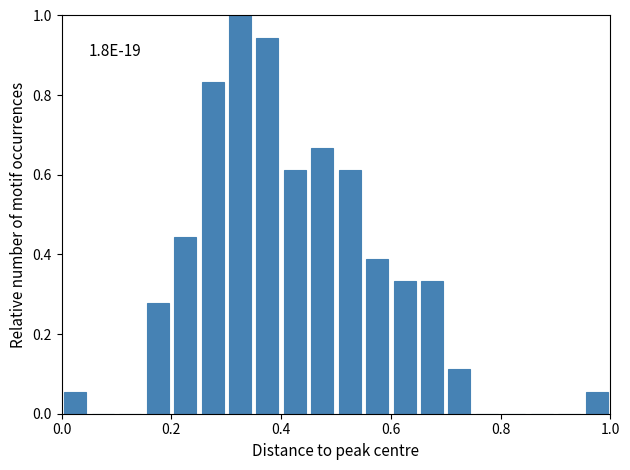

Read against the x-axis, roughly where is the centre of the tallest bar?

0.32